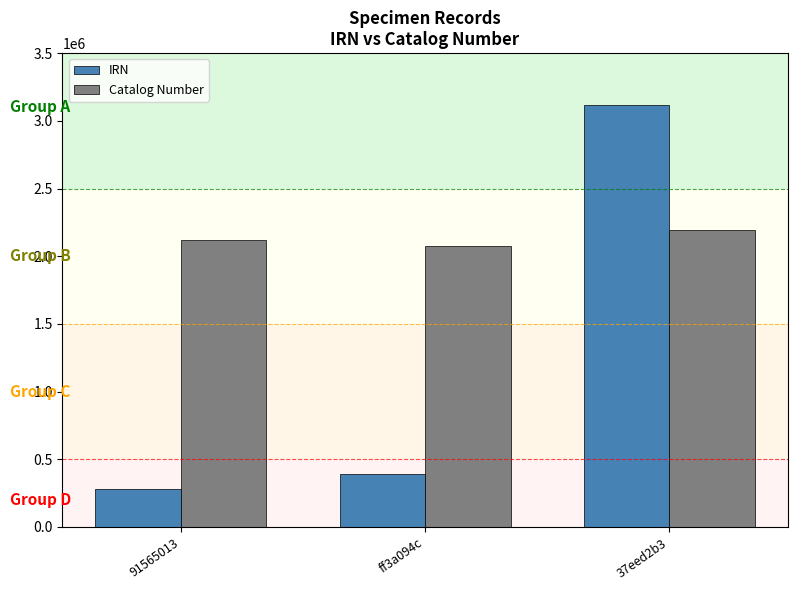

At which category does the chart reach its peak across all series?

37eed2b3